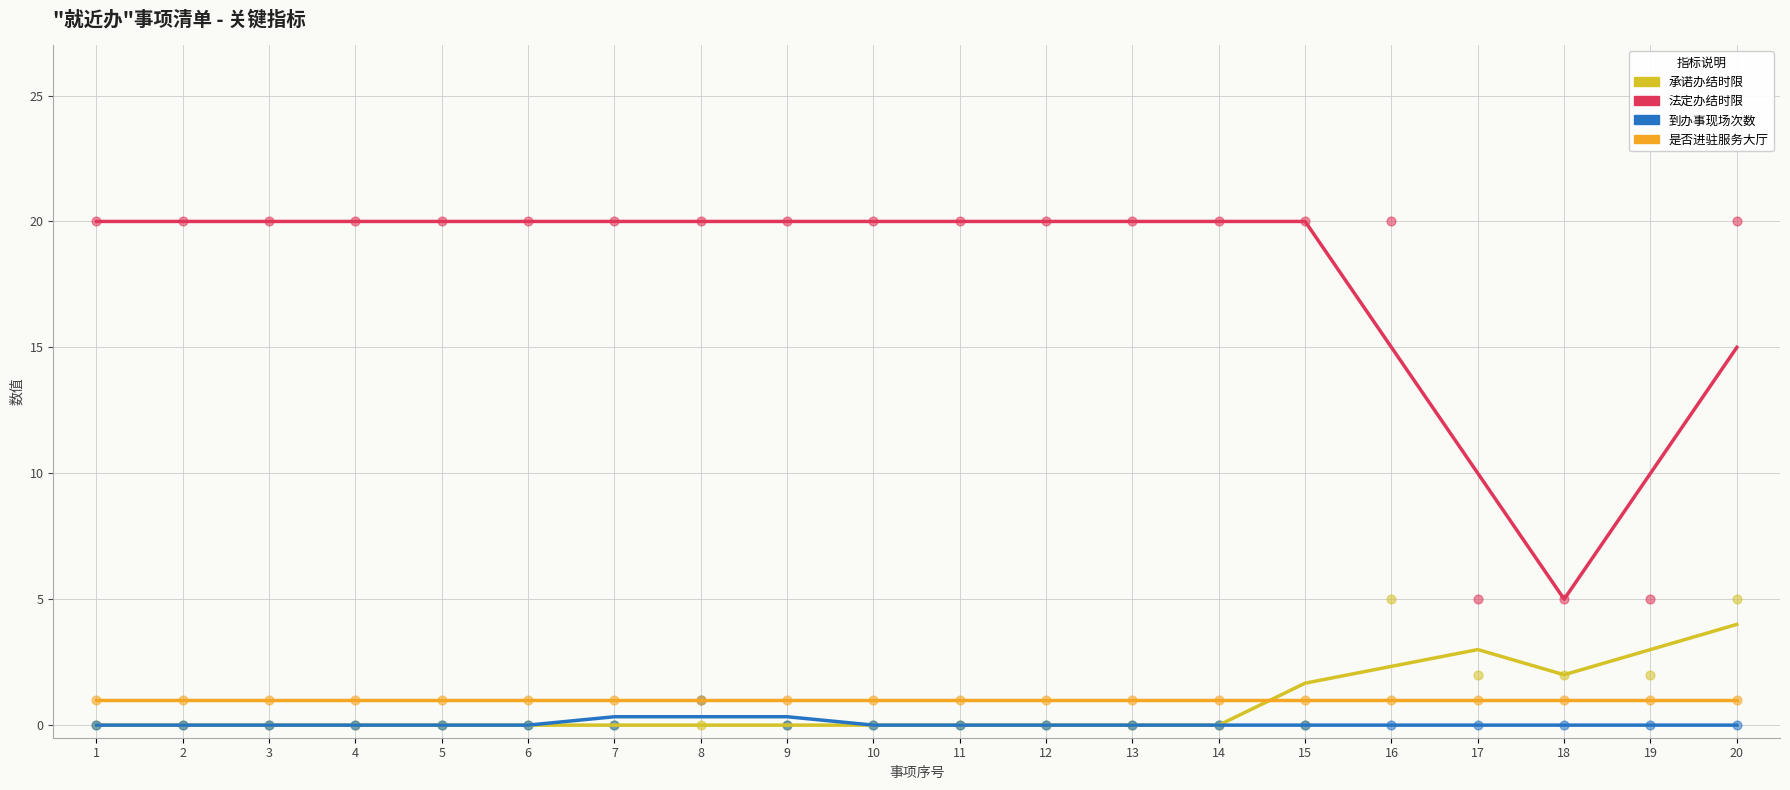

At how many categories does at least one series exceed 6?

19